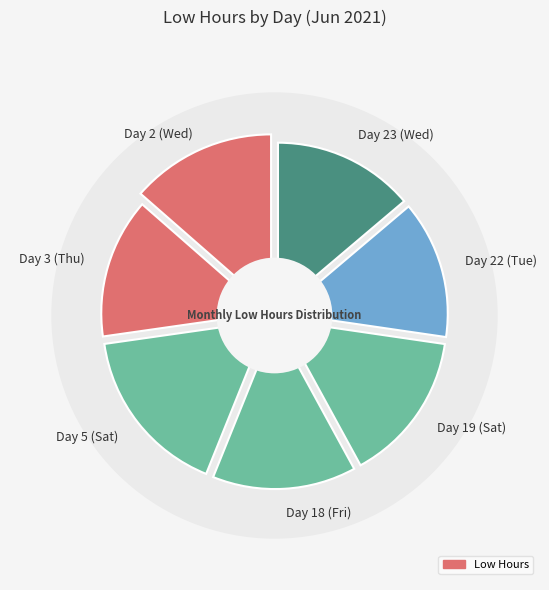

What percentage is the Day 2 (Wed) slice, to the nearest percent?

14%